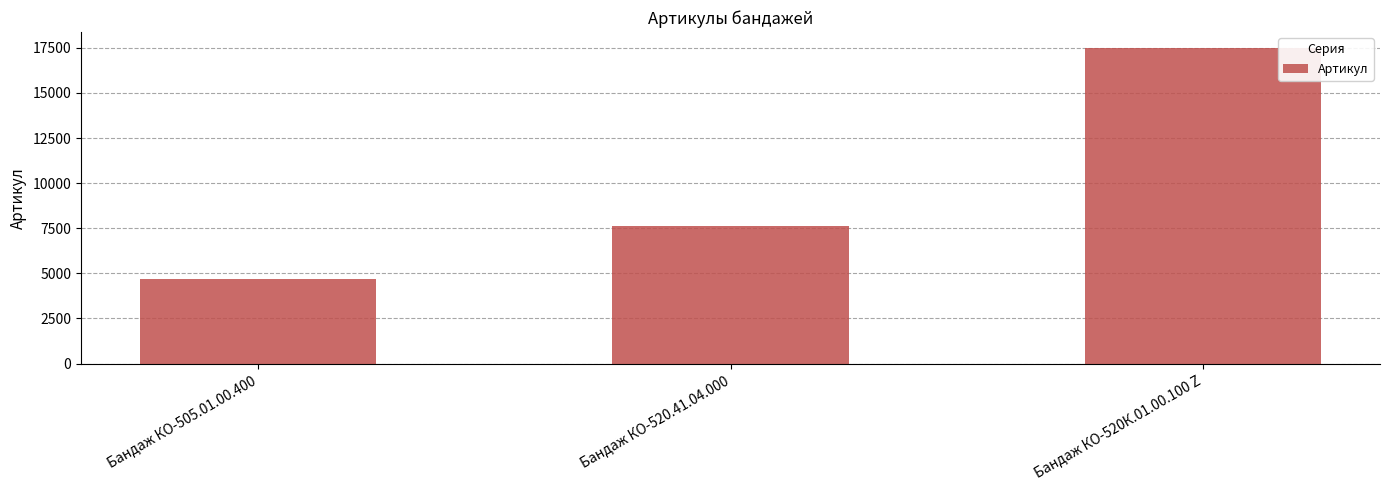

What is the value of the 2nd bar from the left?

7638